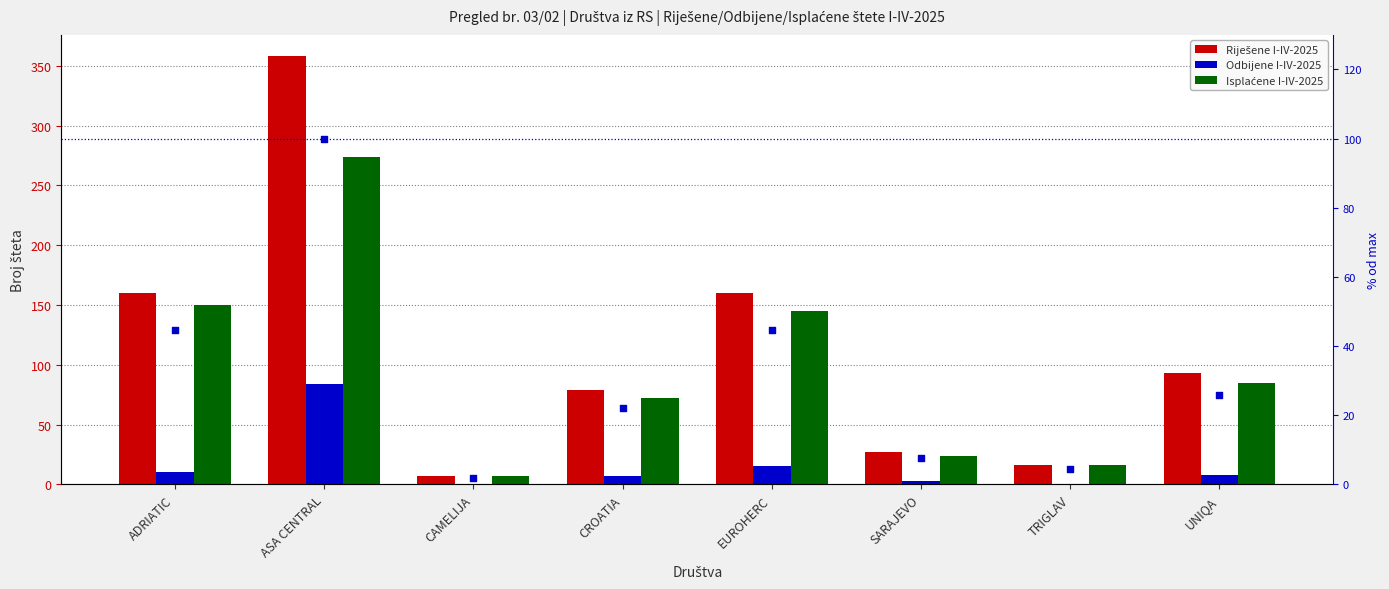

Which series has the largest total across all categories?

Riješene I-IV-2025